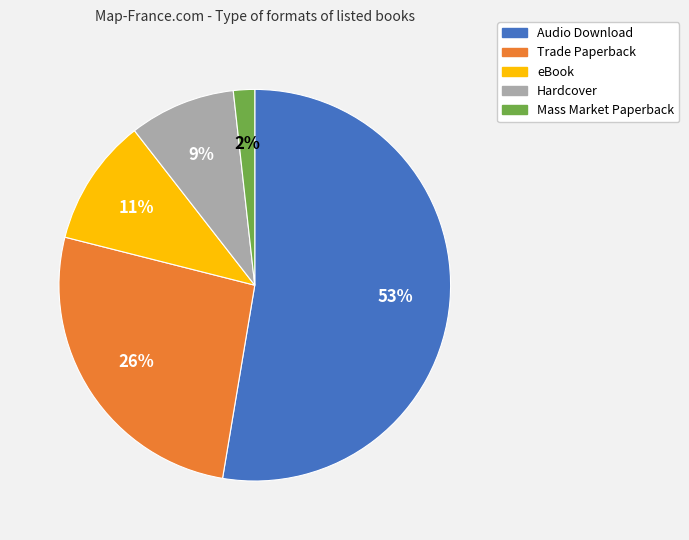

Between Audio Download and Trade Paperback, which is larger?

Audio Download